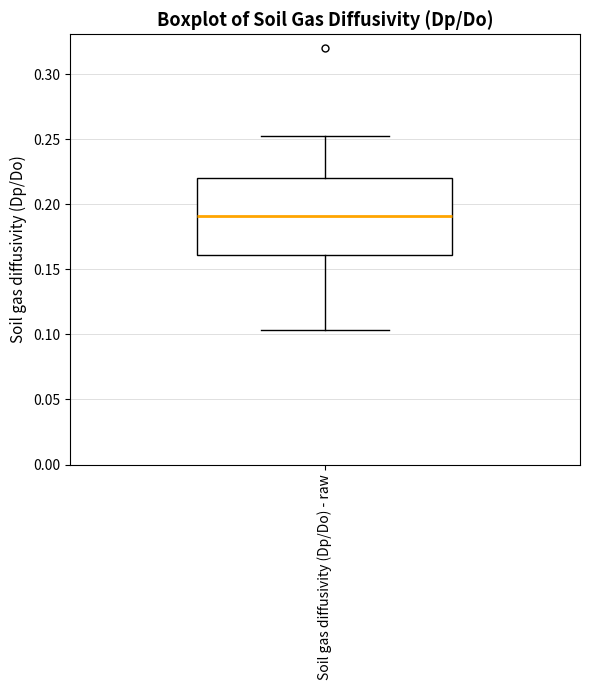

Read this box plot against the y-axis: the position of the median line, the range covered by the box, and the ends of both whiskers. The values are not printed on the chart, so give them approximately, as read against the axis.

median 0.190, box 0.160 to 0.220, whiskers 0.105 to 0.250